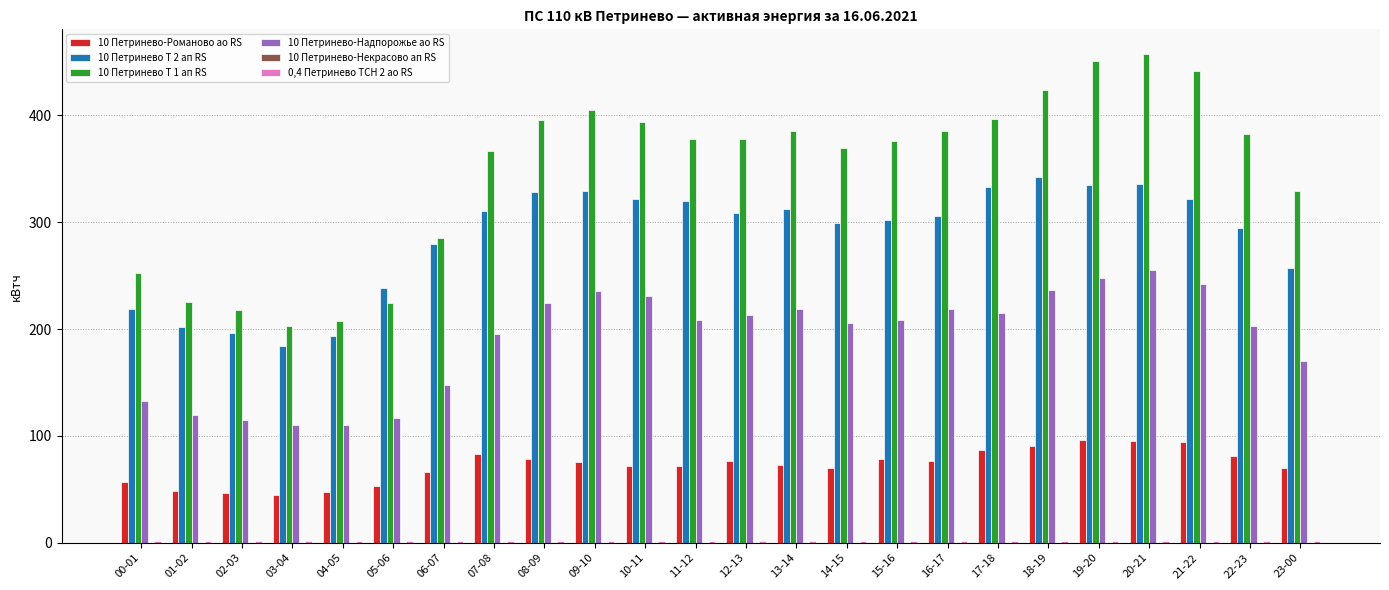

What is the maximum value for 10 Петринево-Романово ао RS?

96.0